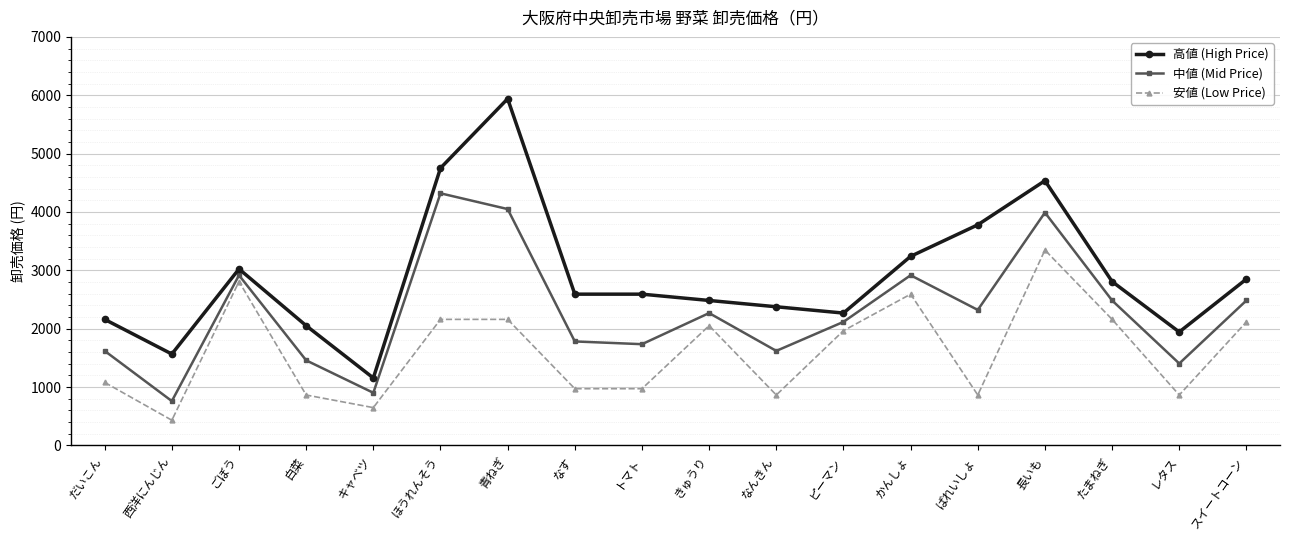

Is it true that 安値 (Low Price) equals 1080 at だいこん?

True